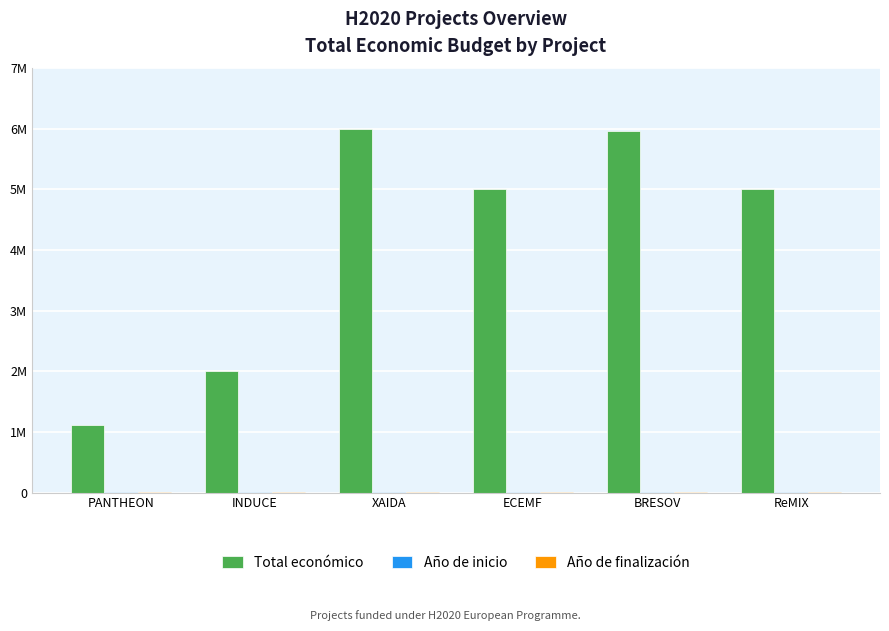

What position from the left is XAIDA?

3